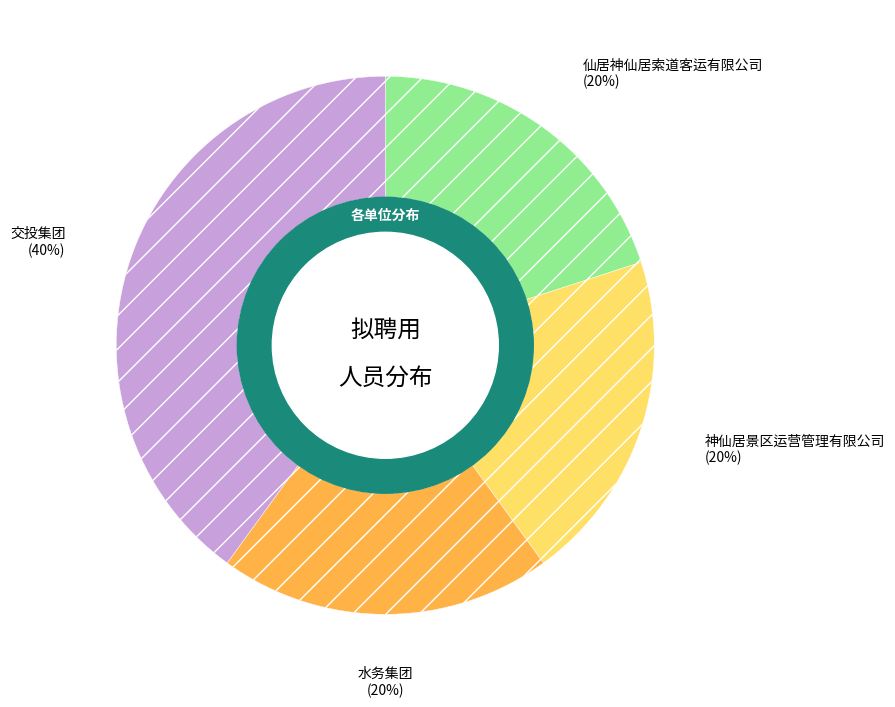

Is there a majority slice in this chart?

No